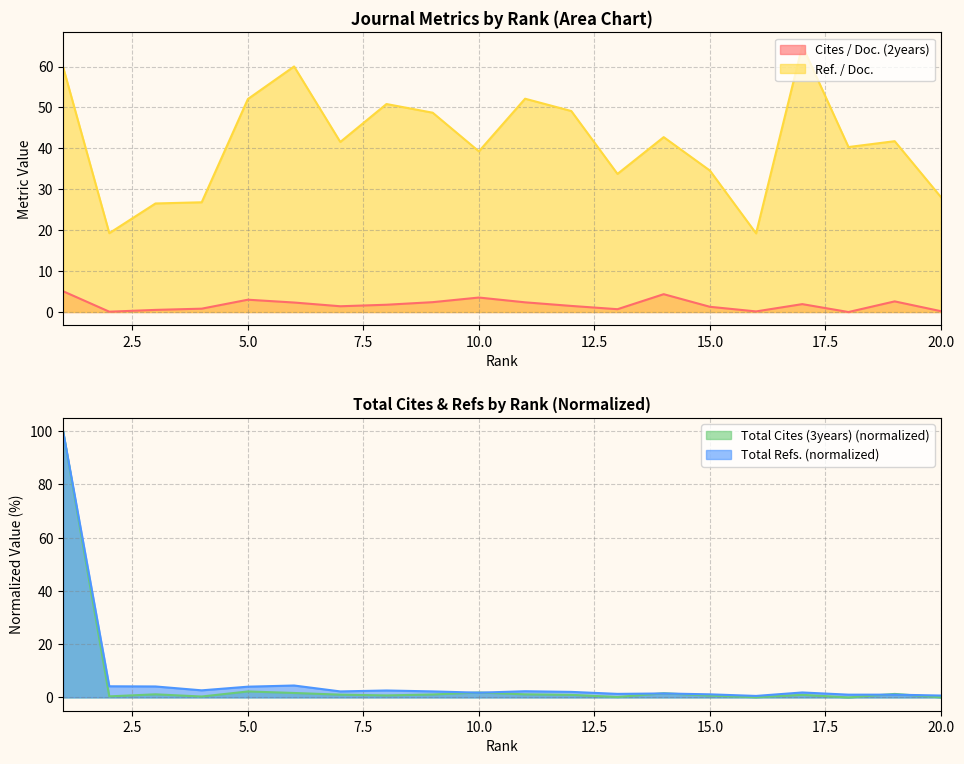

At which category does Total Cites (3years) reach its first local valley?

2